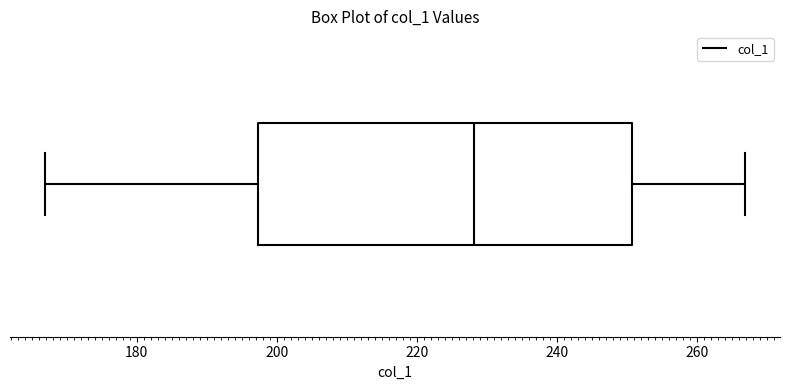

Read this box plot against the x-axis: the position of the median line, the range covered by the box, and the ends of both whiskers. The values are not printed on the chart, so give them approximately, as read against the axis.

median 228, box 198 to 250, whiskers 166 to 266